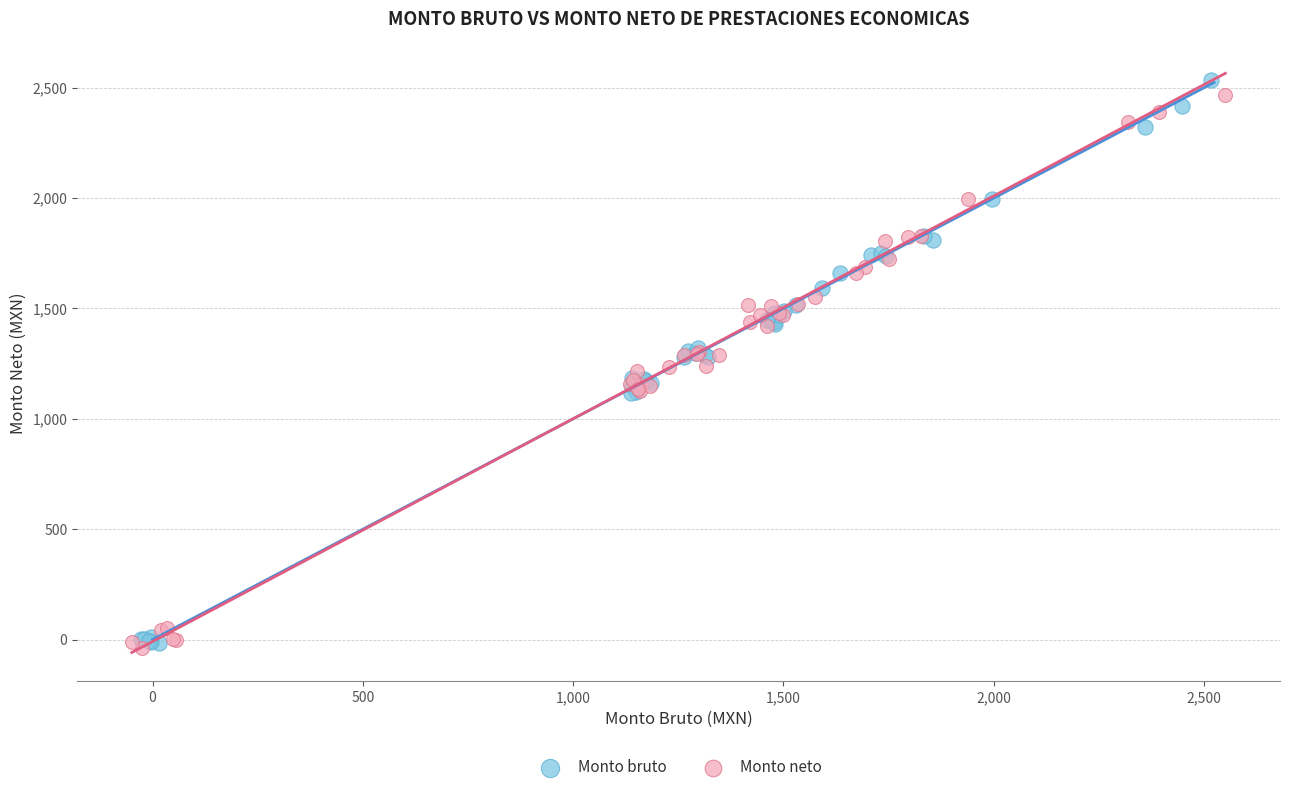

Which series has the widest spread of Y values?

Monto bruto